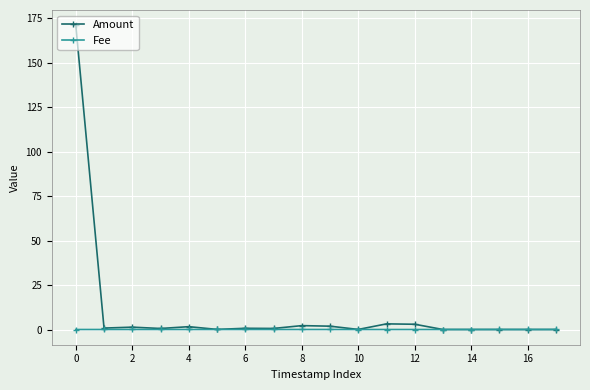

What is the highest value of the Amount series?

171.1